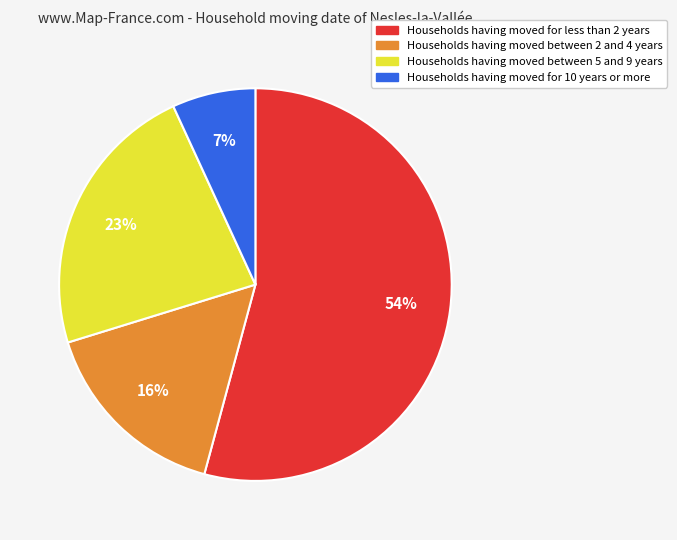

Is there any slice that represents more than half of the pie?

Yes